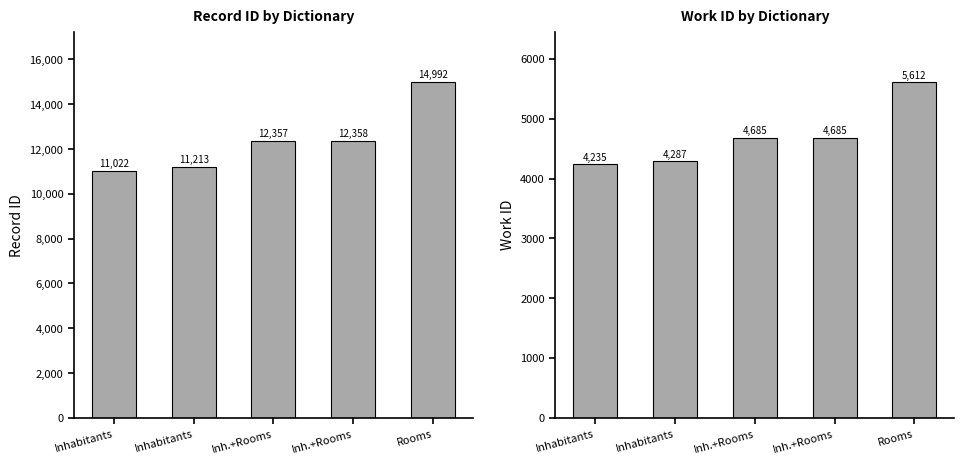

Read the work_id value at Rooms.

5612